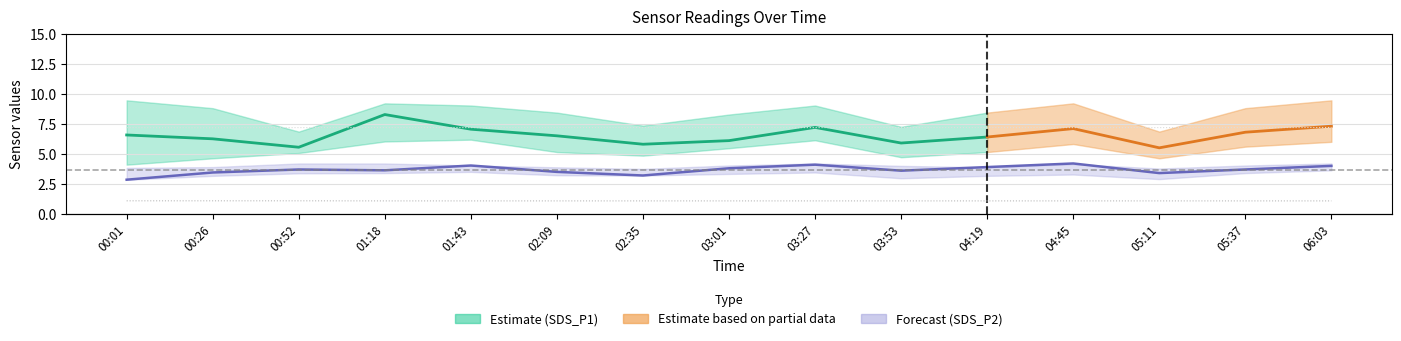

What is the maximum value shown in the chart?

95.9